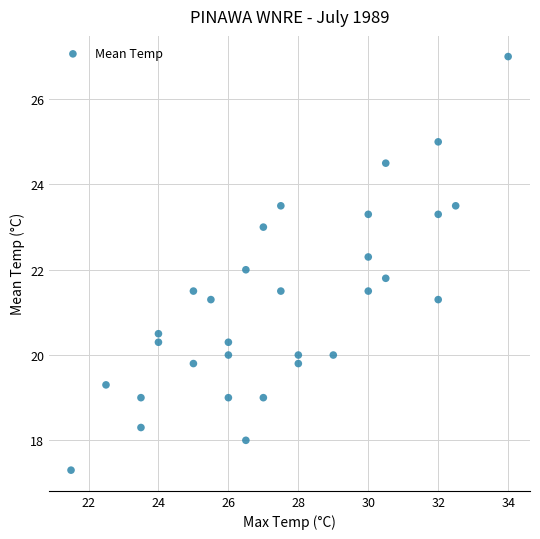

What is the range of X values (max minus min)?

12.5